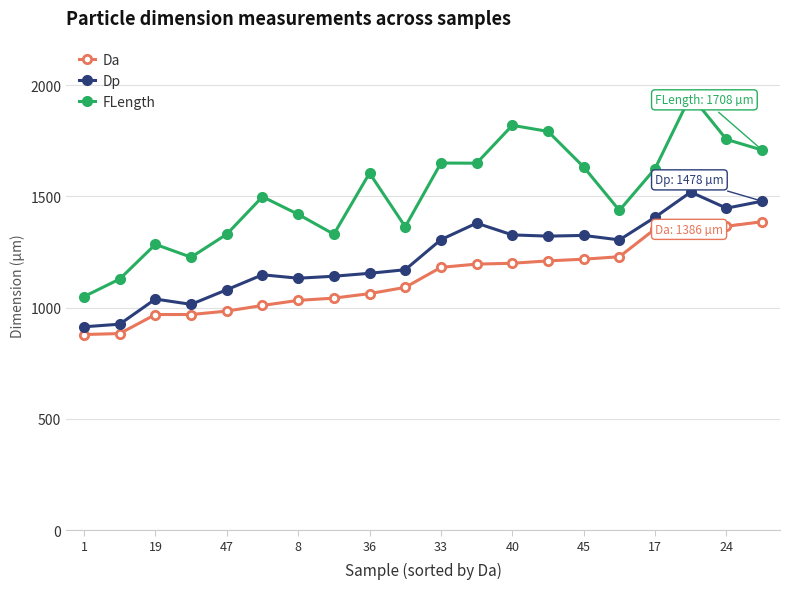

True or false: Dp and Da intersect in this chart.

False